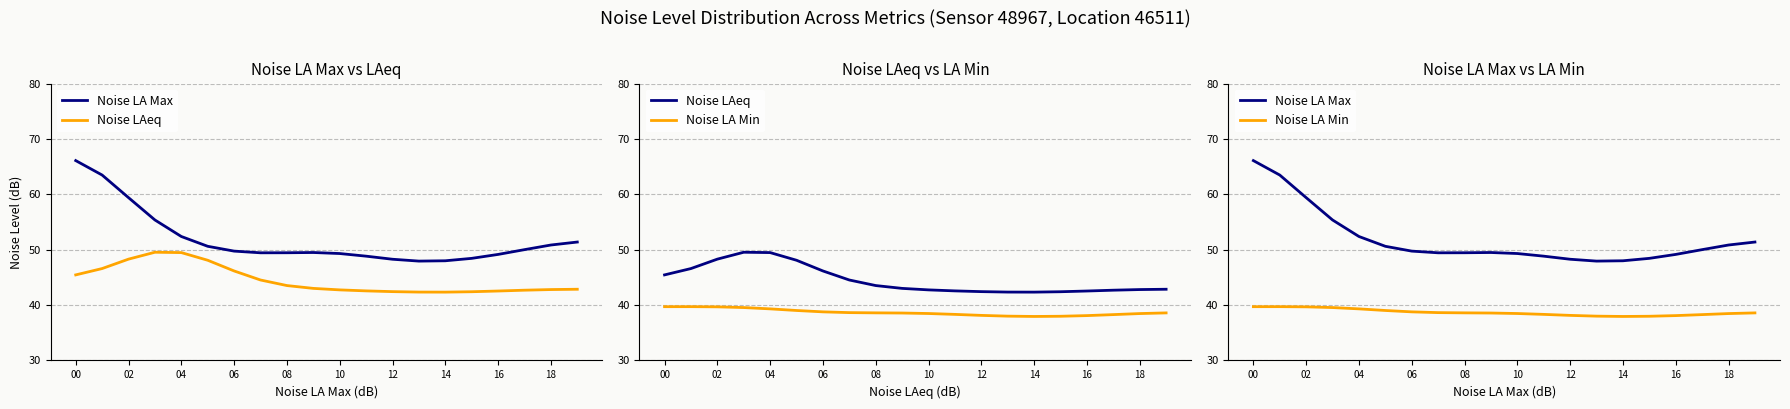

True or false: Noise LA Max and Noise LAeq intersect in this chart.

False